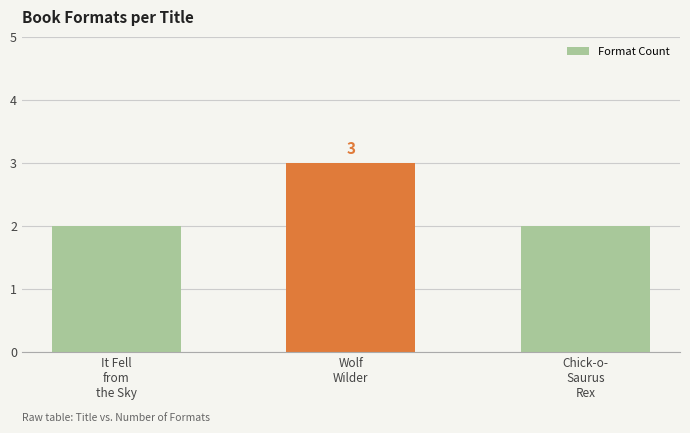

Which label corresponds to the largest value in the chart?

Wolf
Wilder